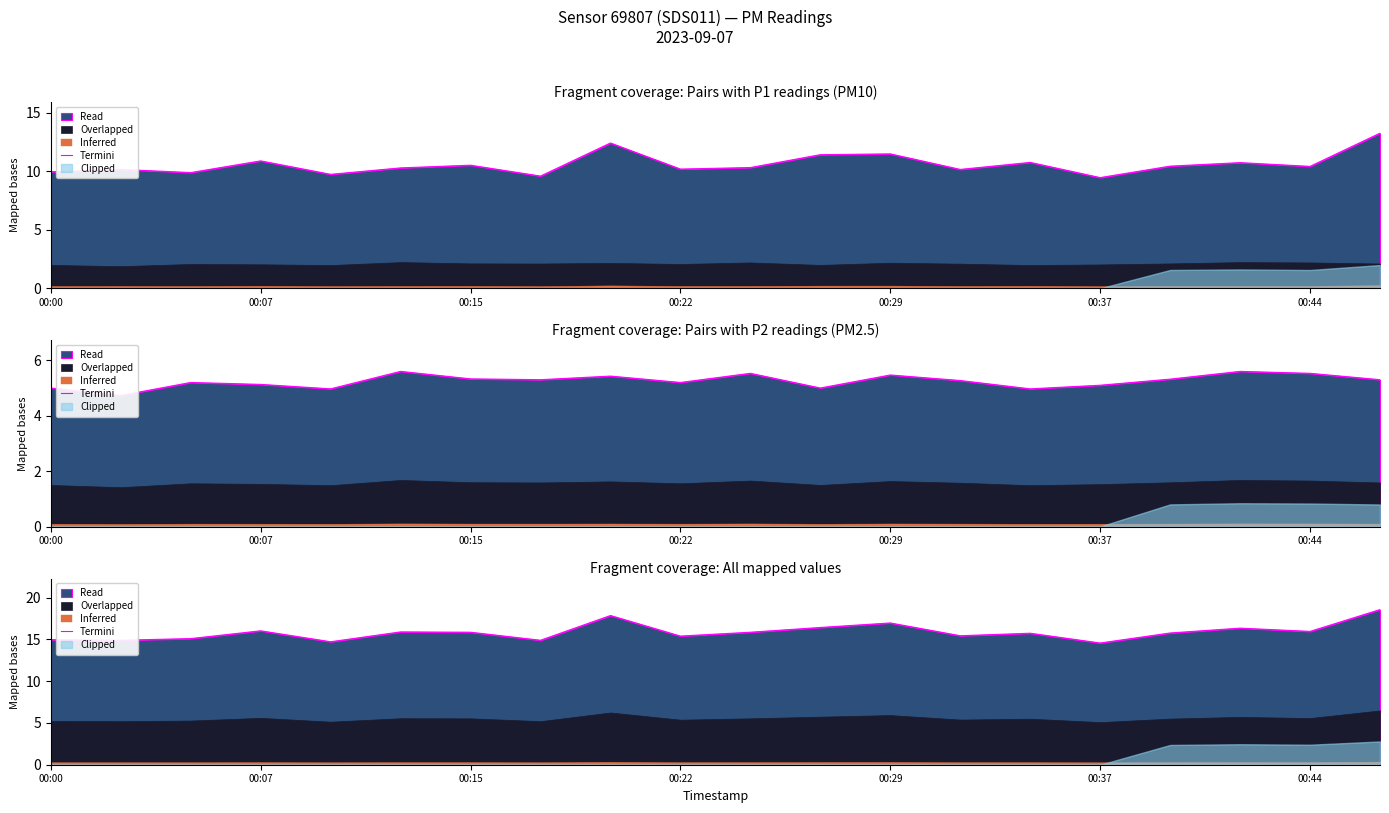

Is it true that the value at 8 is 6.9?

False